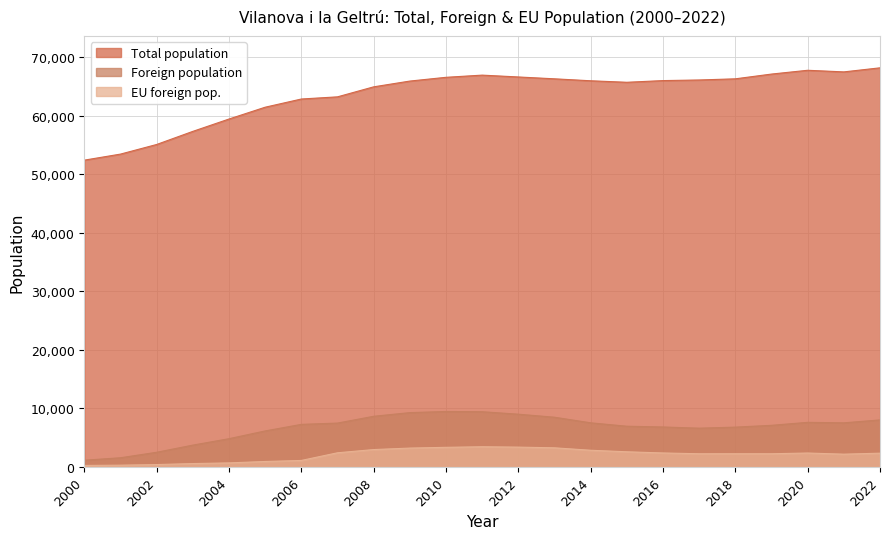

What is the difference between the maximum and minimum values in the EU foreign pop. series?

3191